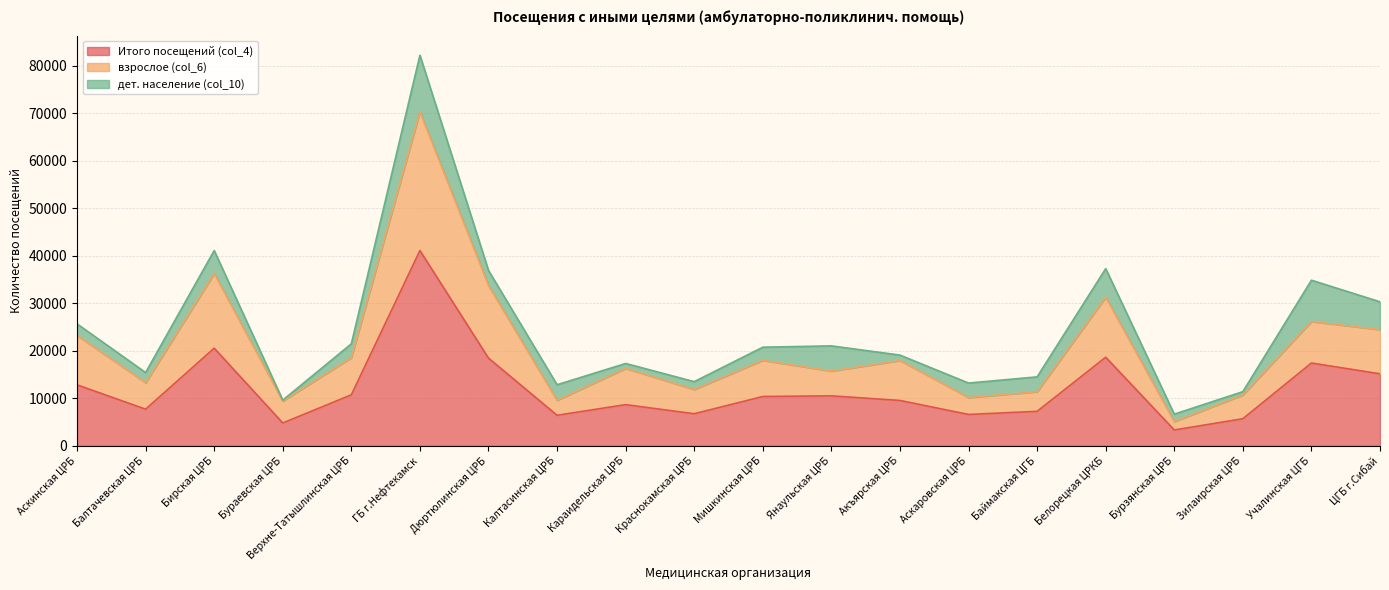

True or false: Итого посещений (col_4) has a value of 18650 at Белорецкая ЦРКБ.

True